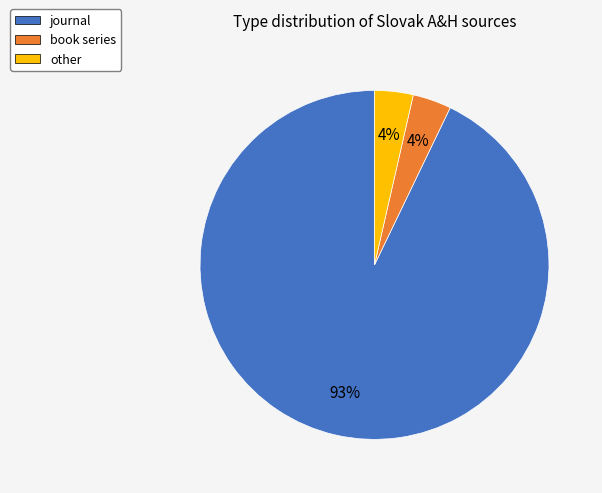

The other slice represents 4% of the pie. True or false?

True